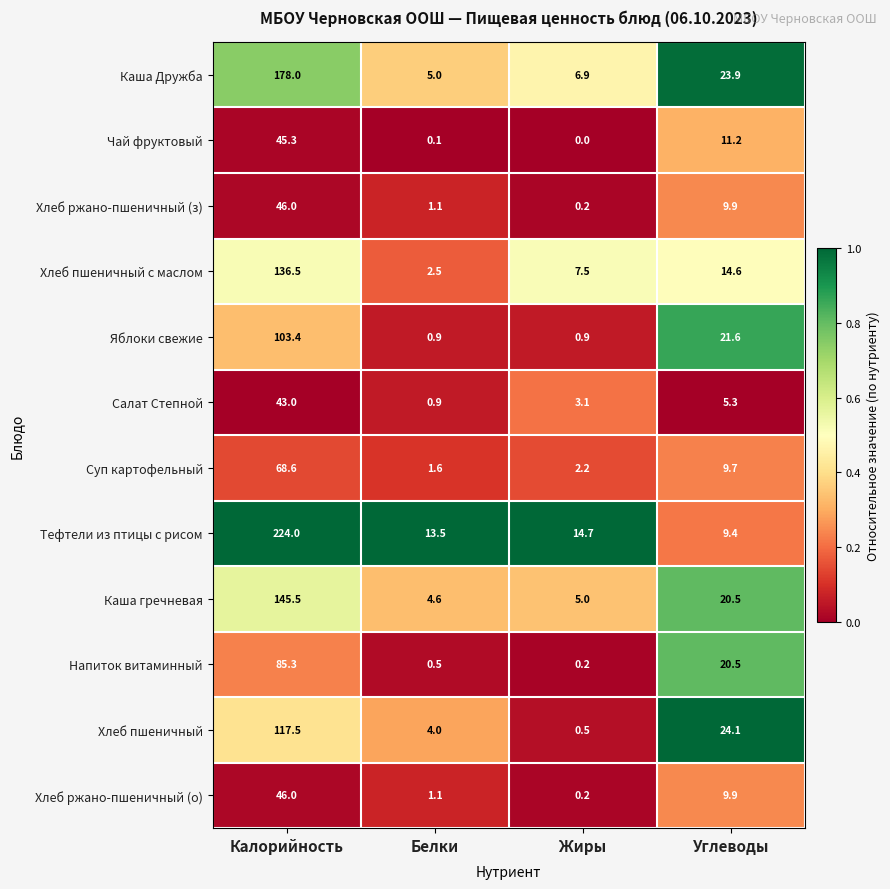

Count the number of data series in this chart.

12